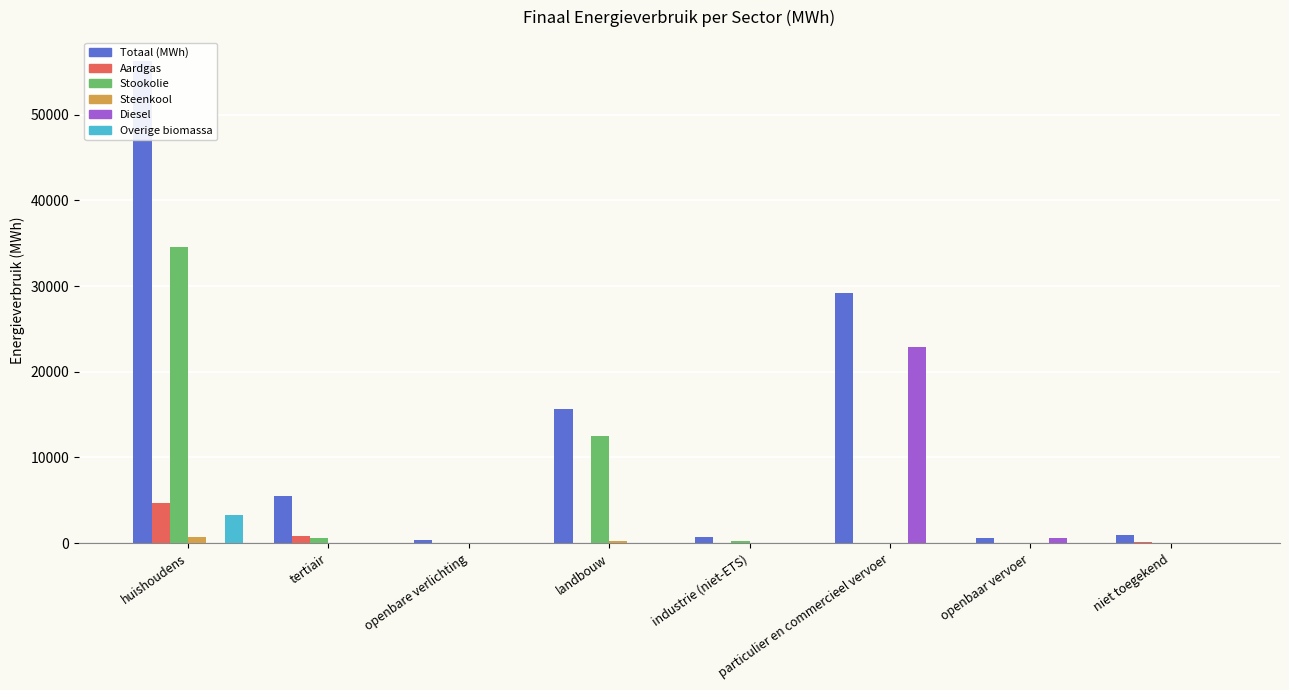

Rank the series at openbare verlichting from lowest to highest value.

Aardgas, Stookolie, Steenkool, Diesel, Overige biomassa, Totaal (MWh)